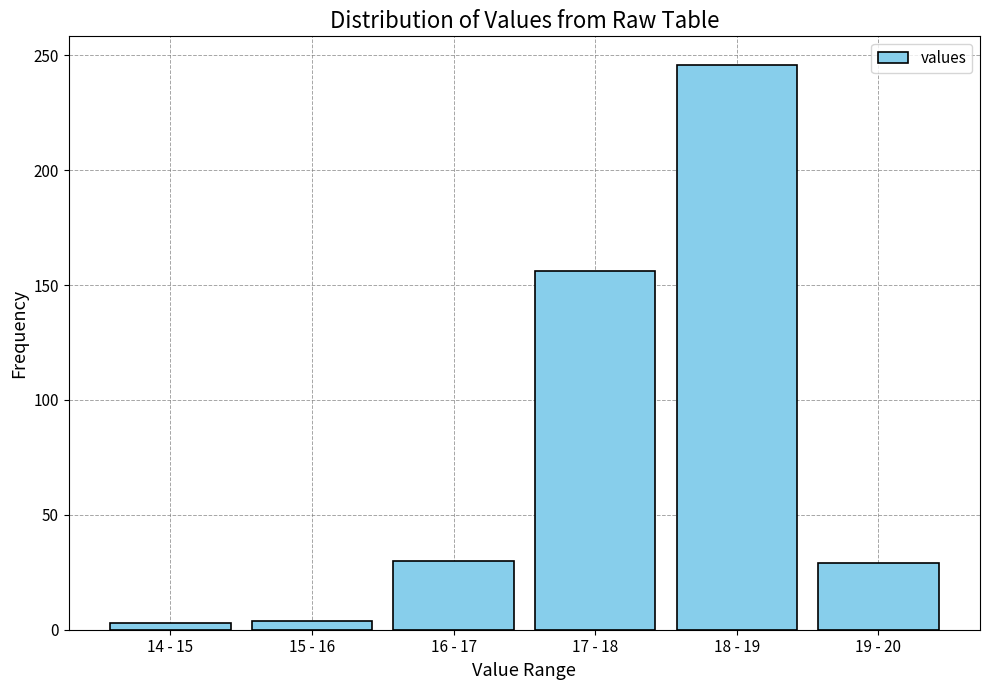

What is the label of the 1st bar from the left?

14 - 15